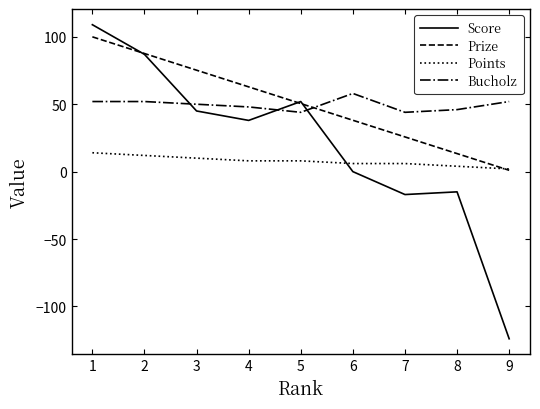

What is the total value across all series at 2?

238.6